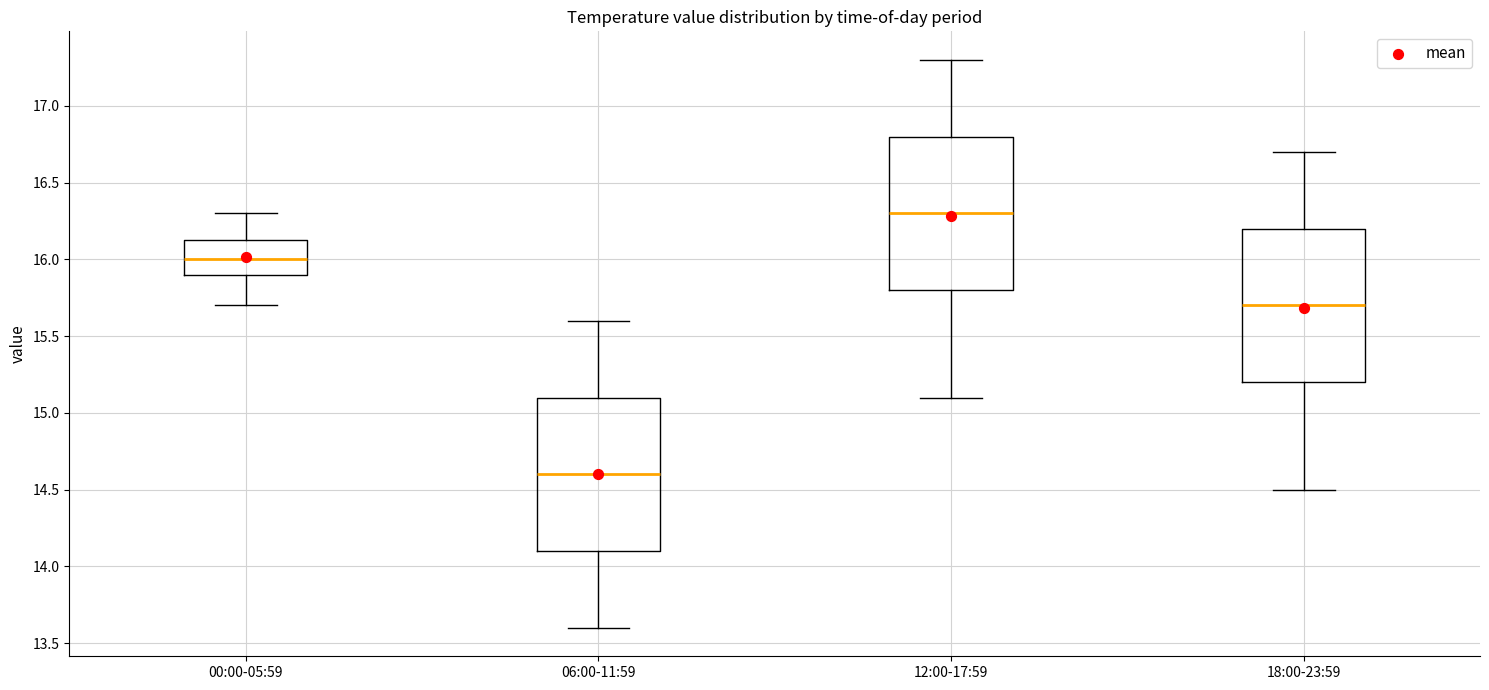

Where is the lower edge of the box for 18:00-23:59 on the y-axis? The values are not printed on the chart, so give them approximately, as read against the axis.

15.20